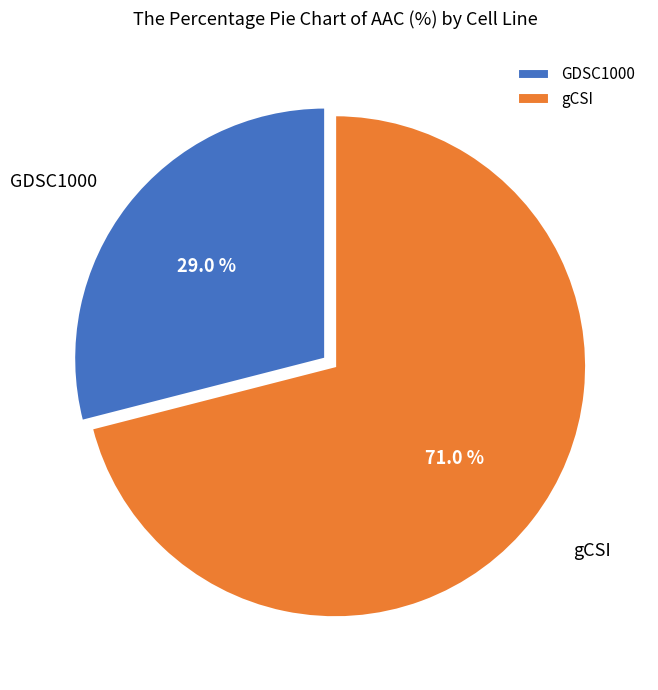

What is the smallest slice in the pie chart?

GDSC1000